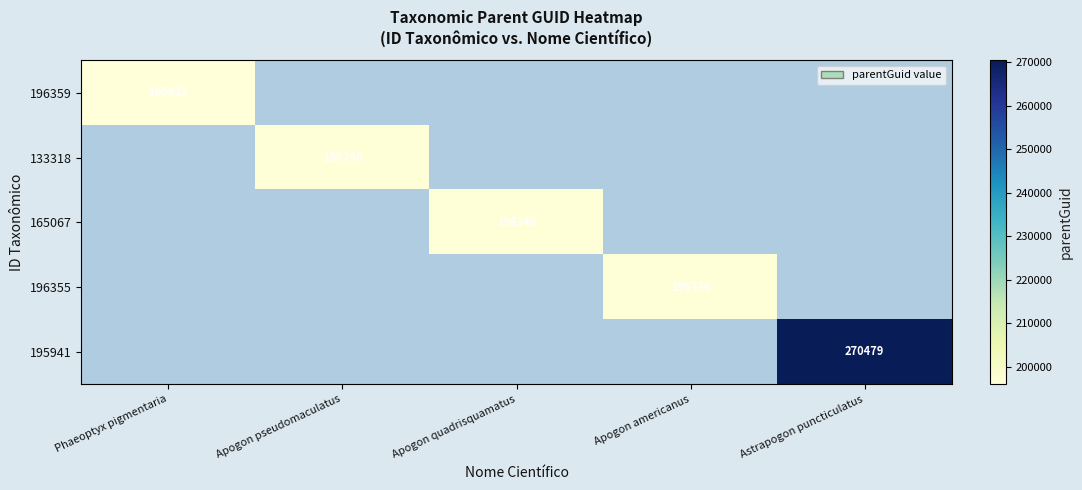

The 165067 series shows 196346 at Apogon quadrisquamatus. True or false?

True